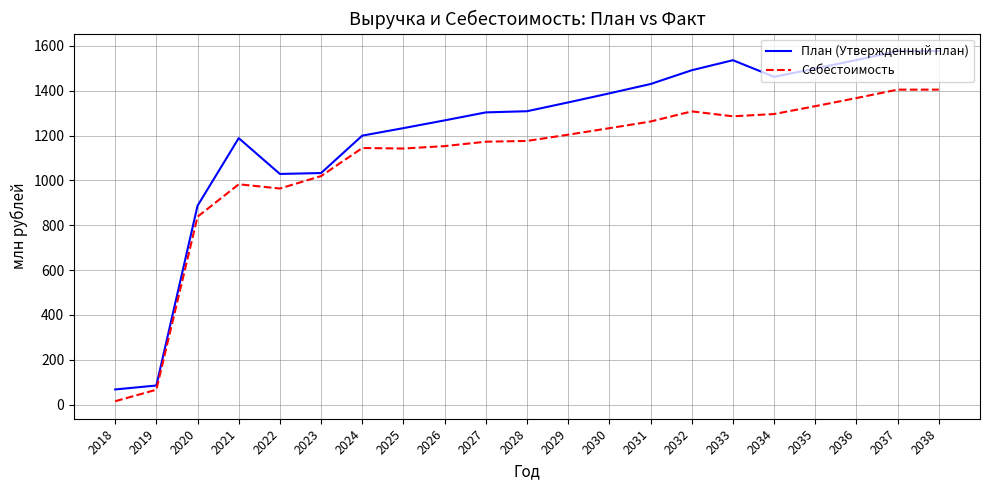

The Себестоимость series shows 1142.2 at 2025. True or false?

True